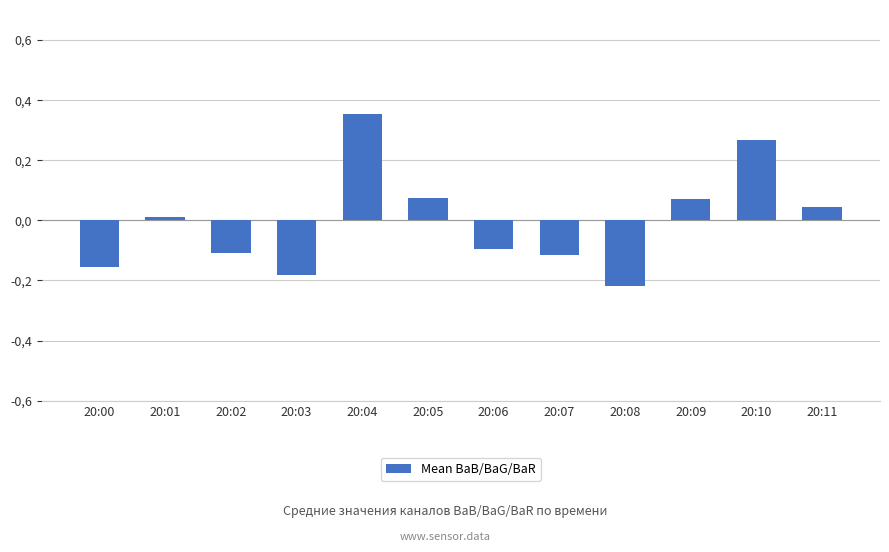

Is it true that the value at 20:00 is -0.2?

True